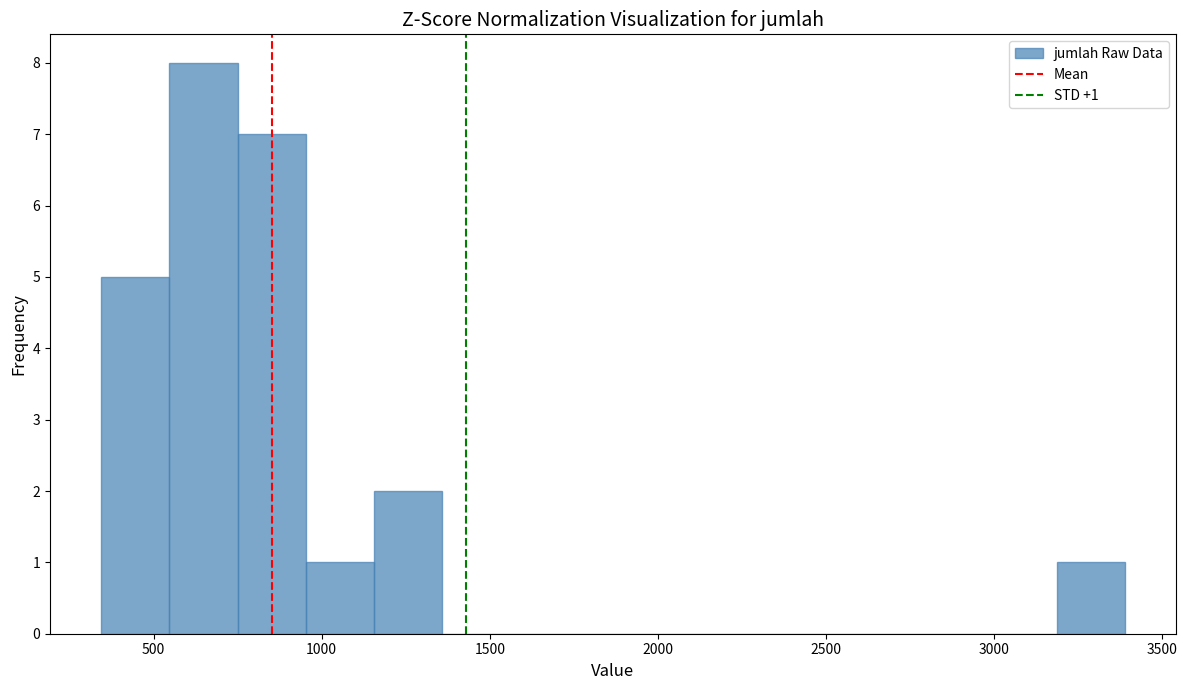

Which range on the x-axis has the tallest bar?

550 to 750